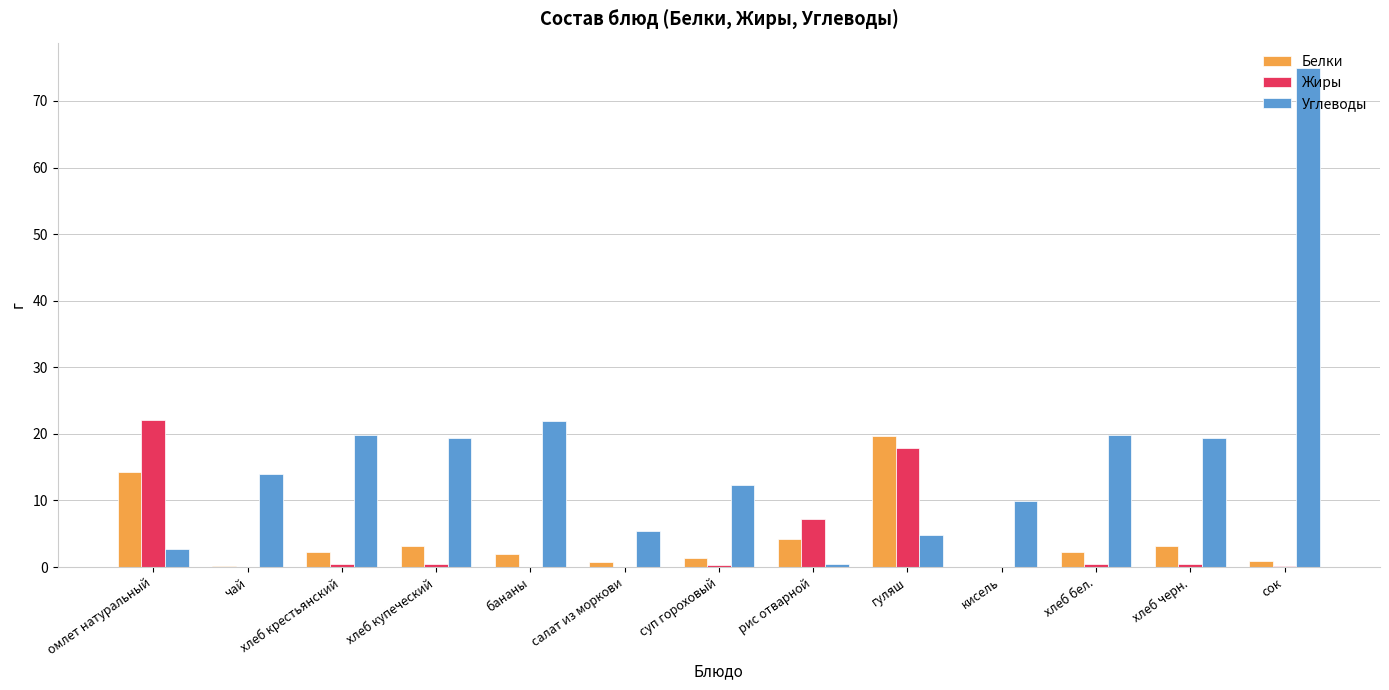

What is the difference between the Белки values at суп гороховый and хлеб купеческий?

1.8